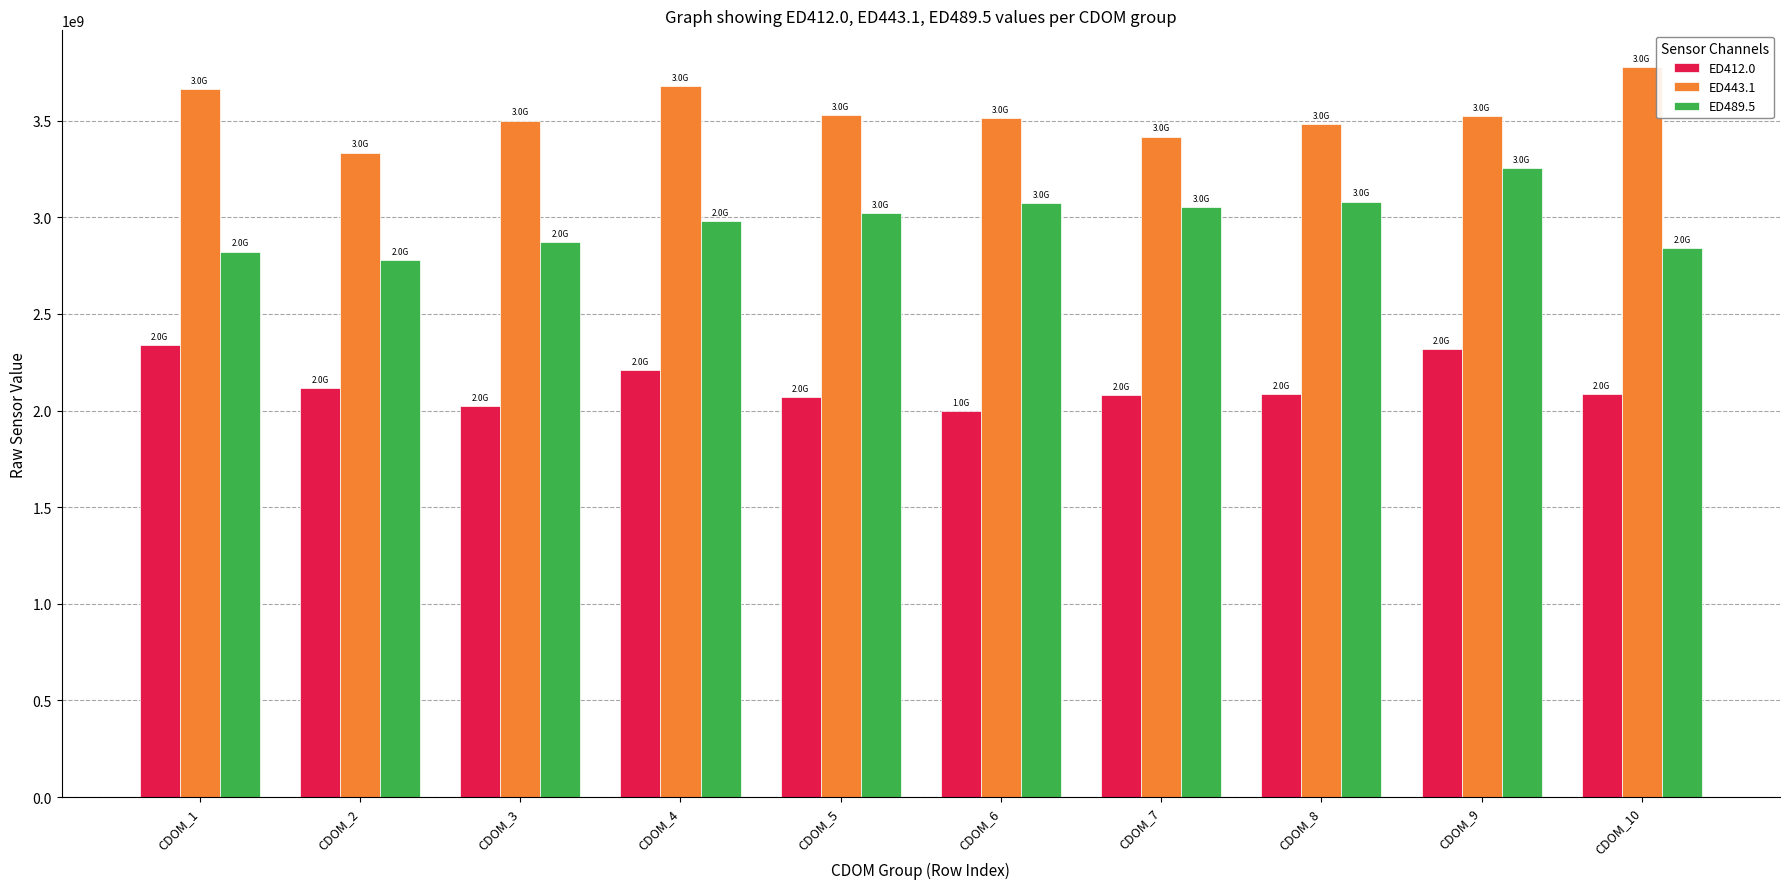

List the series in order of their overall mean, lowest first.

ED412.0, ED489.5, ED443.1